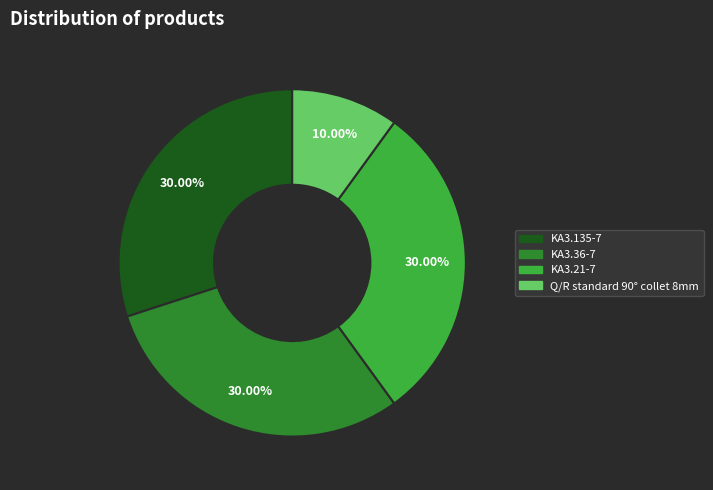

Is KA3.36-7 the majority of the pie?

No